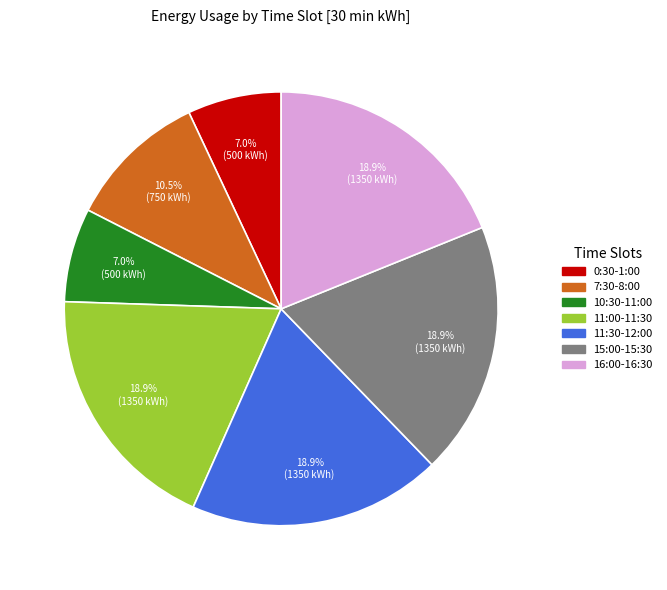

What is the total percentage of 10:30-11:00 and 15:00-15:30?

25.9%